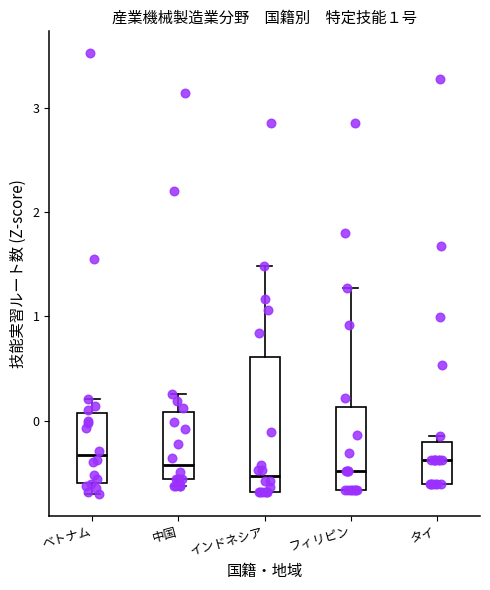

Which box is the tallest, from its lower edge to its upper edge?

インドネシア